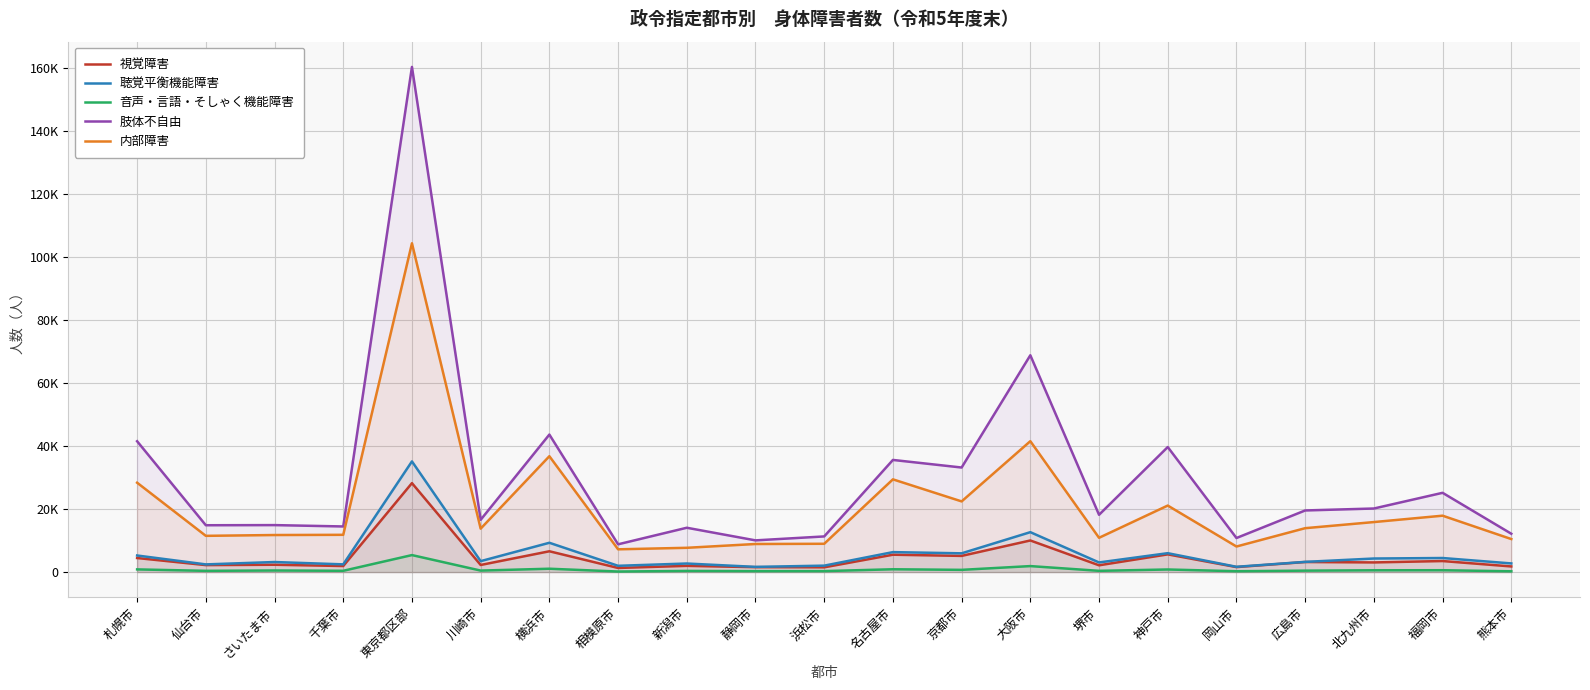

Rank the series at 大阪市 from highest to lowest value.

肢体不自由, 内部障害, 聴覚平衡機能障害, 視覚障害, 音声・言語・そしゃく機能障害